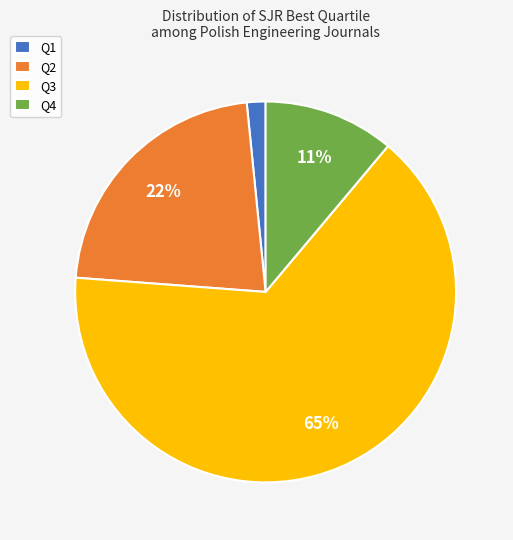

The Q4 slice represents 1% of the pie. True or false?

False